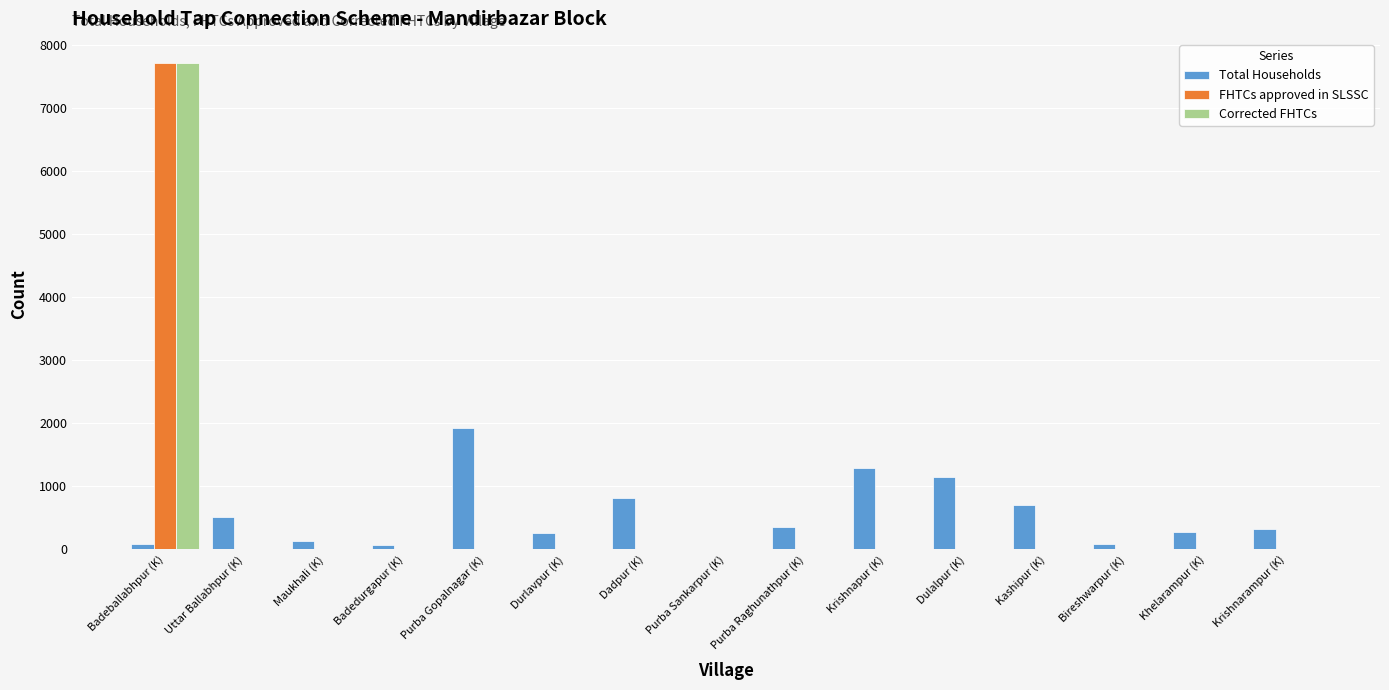

Which category has the highest value across all series?

Badeballabhpur (K)